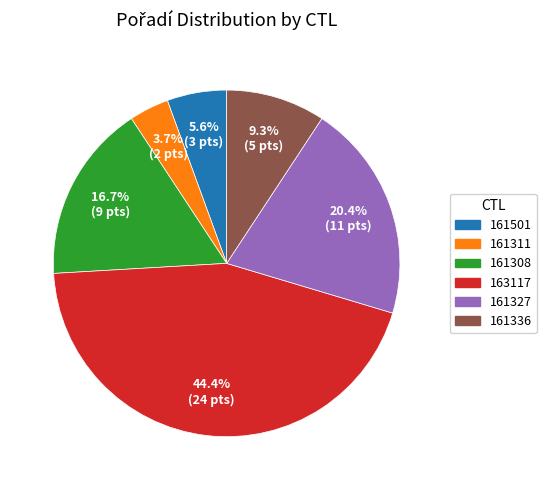

To the nearest percent, what percentage of the pie is 161336?

9%